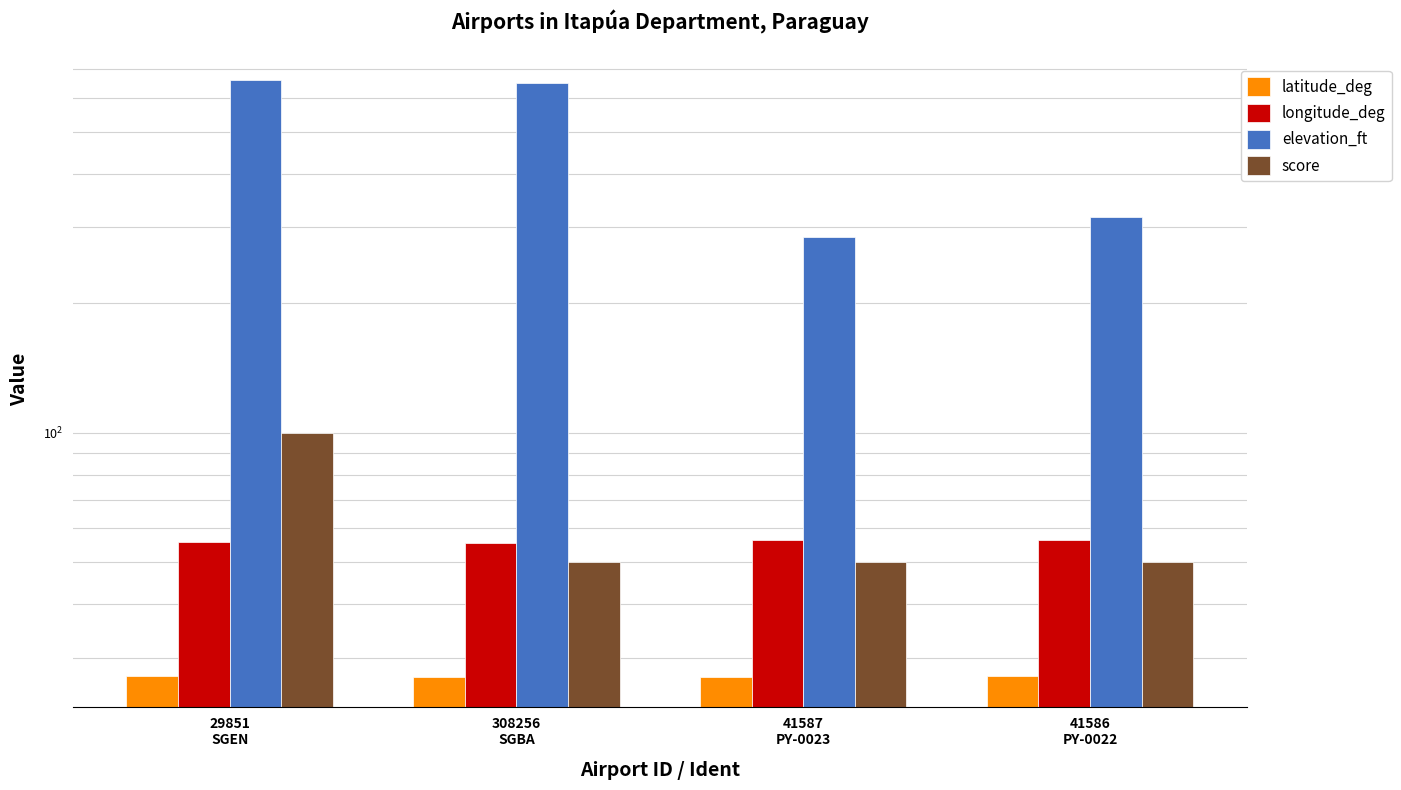

What is the lowest value of the longitude_deg series?

55.6